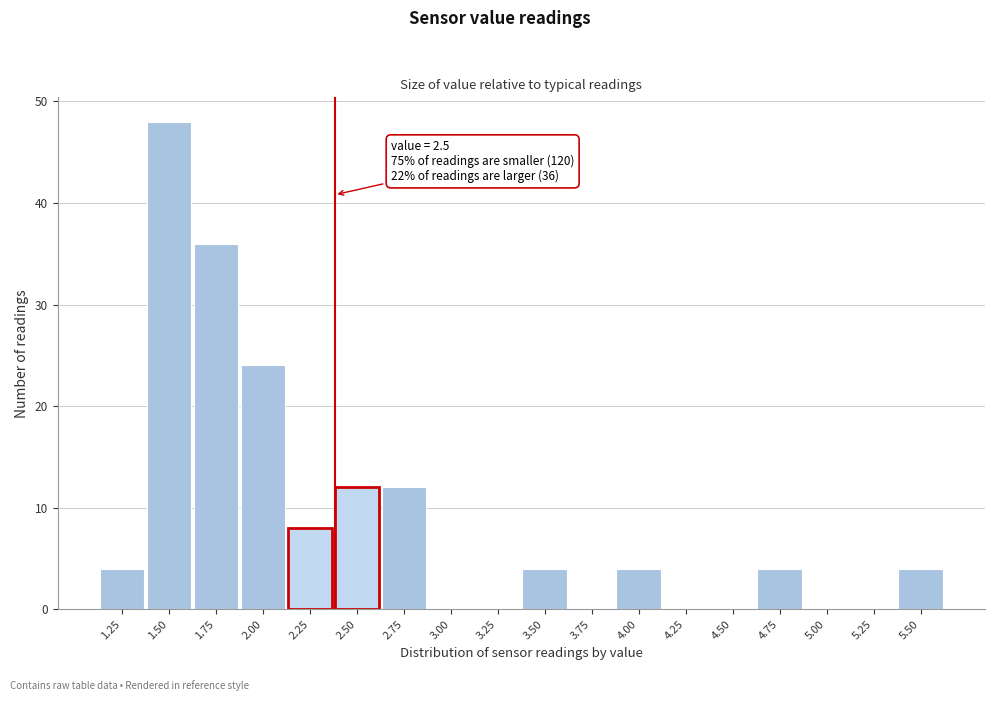

Reading left to right, what are all the values shown in this chart?

1.25=4	1.50=48	1.75=36	2.00=24	2.25=8	2.50=12	2.75=12	3.00=0	3.25=0	3.50=4	3.75=0	4.00=4	4.25=0	4.50=0	4.75=4	5.00=0	5.25=0	5.50=4